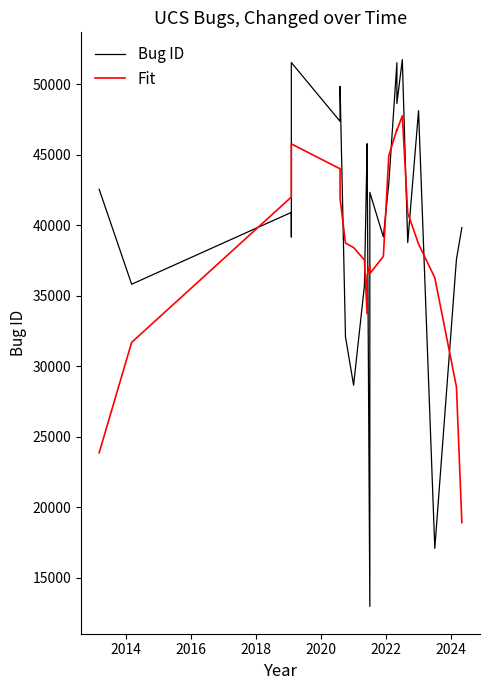

How many times do Fit and Bug ID cross each other?

12